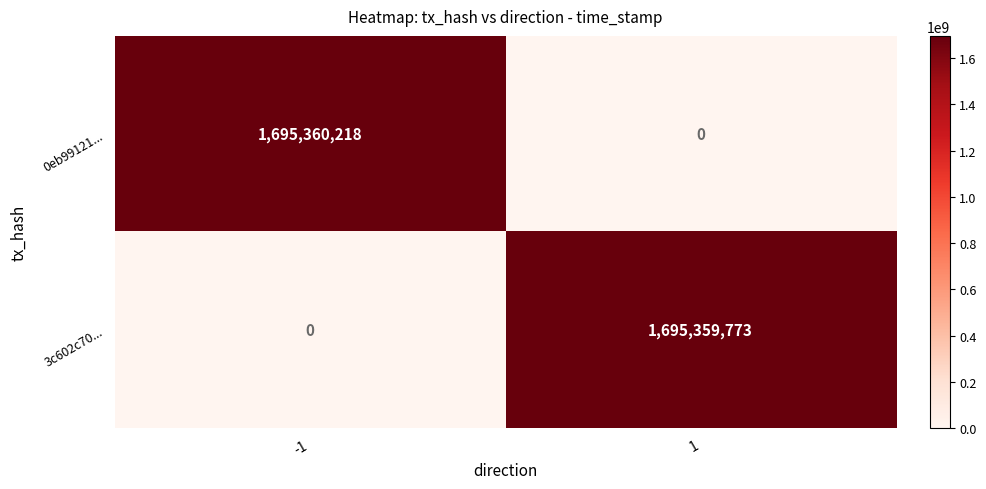

What is the maximum value shown in the chart?

1695360218